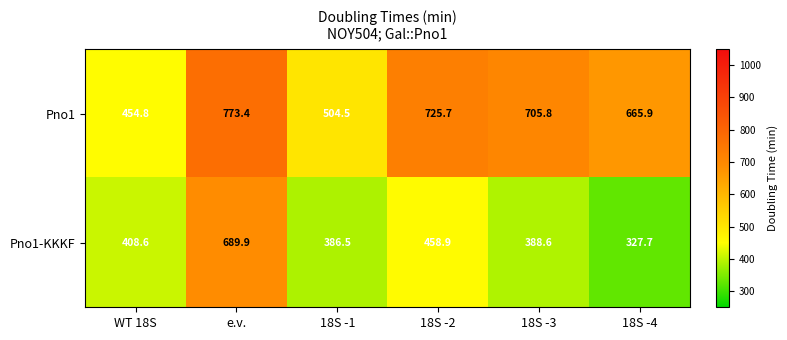

Reading left to right, what are all the values shown in this chart?

Pno1: 454.8	773.4	504.5	725.7	705.8	665.9
Pno1-KKKF: 408.6	689.9	386.5	458.9	388.6	327.7